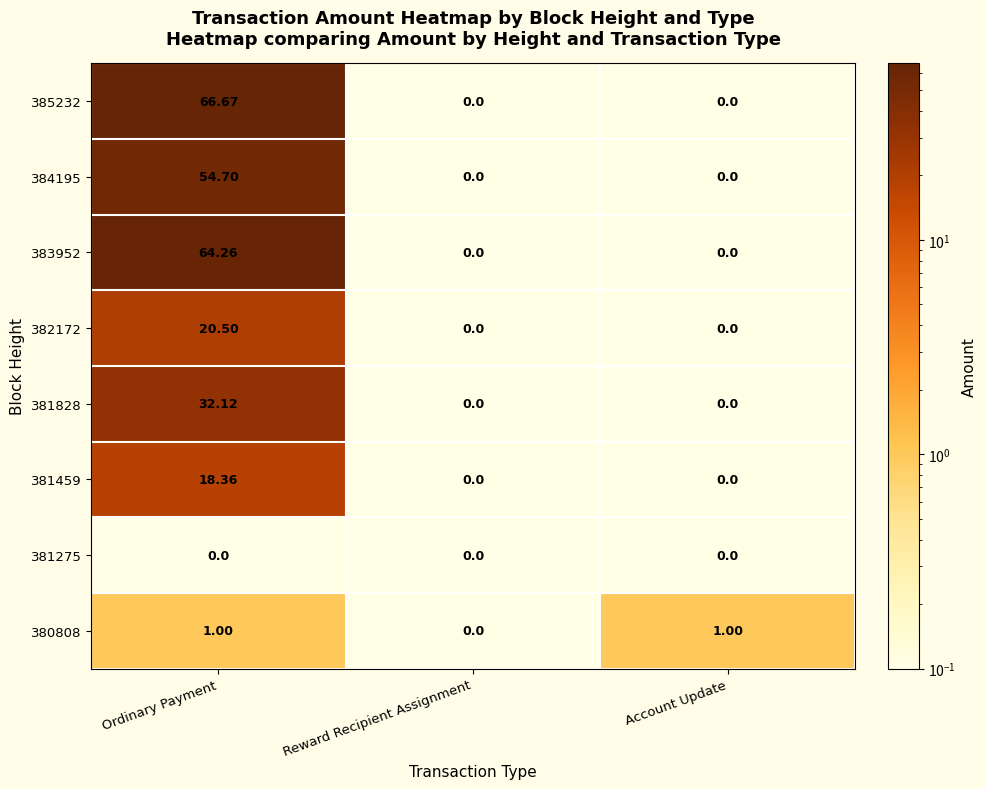

Which series changed the most between Ordinary Payment and Account Update?

385232